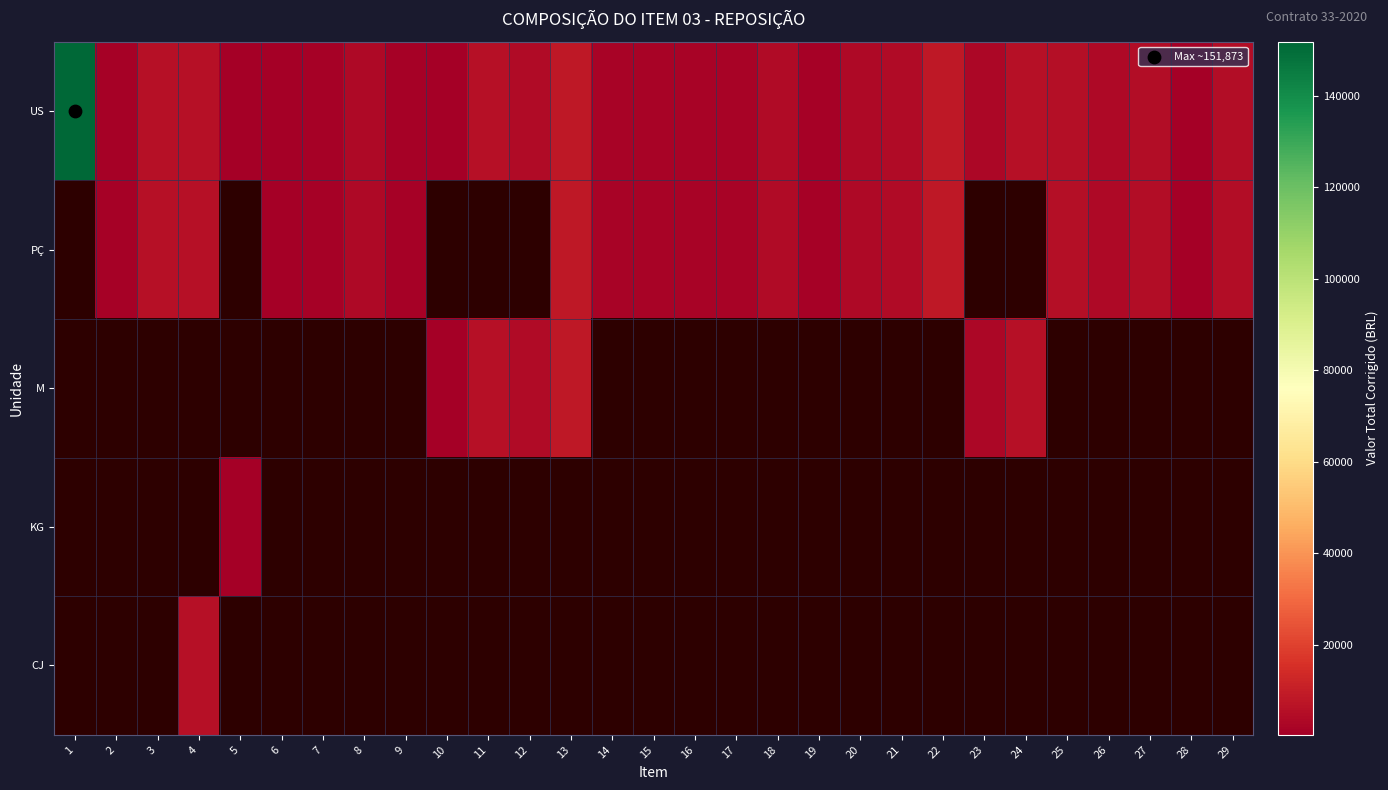

Between 9 and 18, which is larger?

18